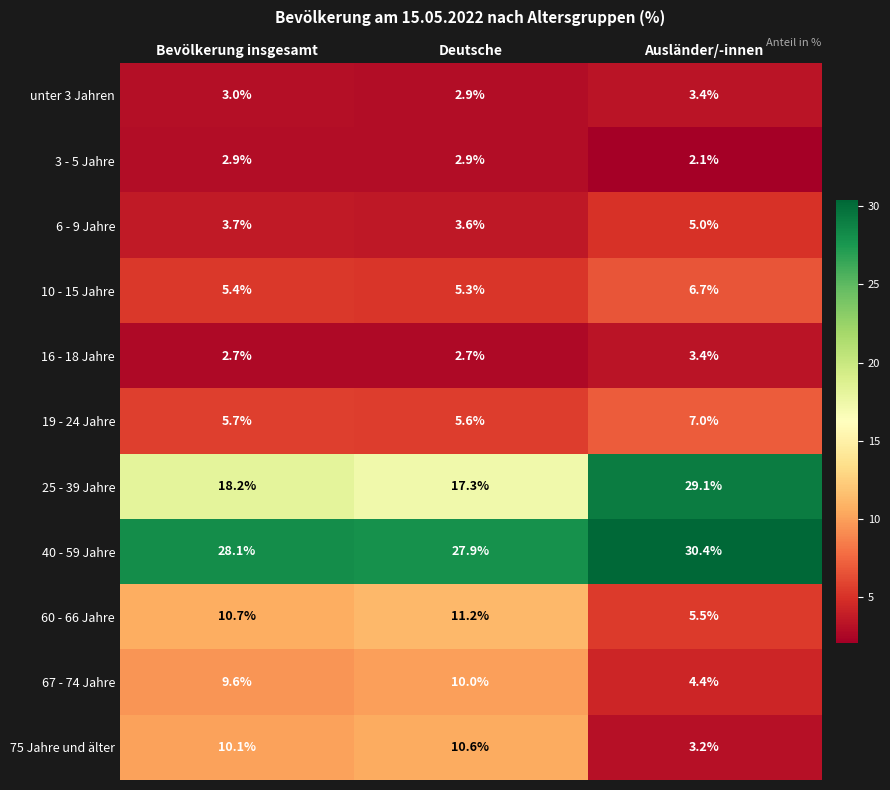

Is it true that 67 - 74 Jahre equals 14.6 at Deutsche?

False